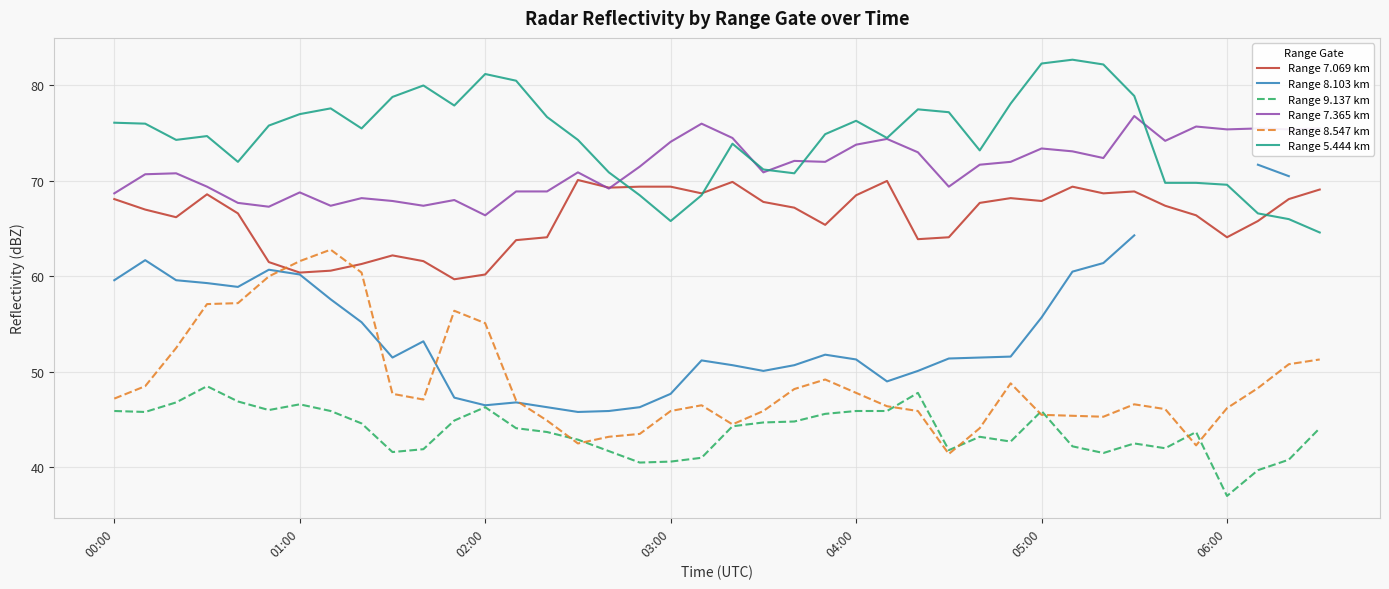

What is the lowest value of the Range 8.547 km series?

41.4